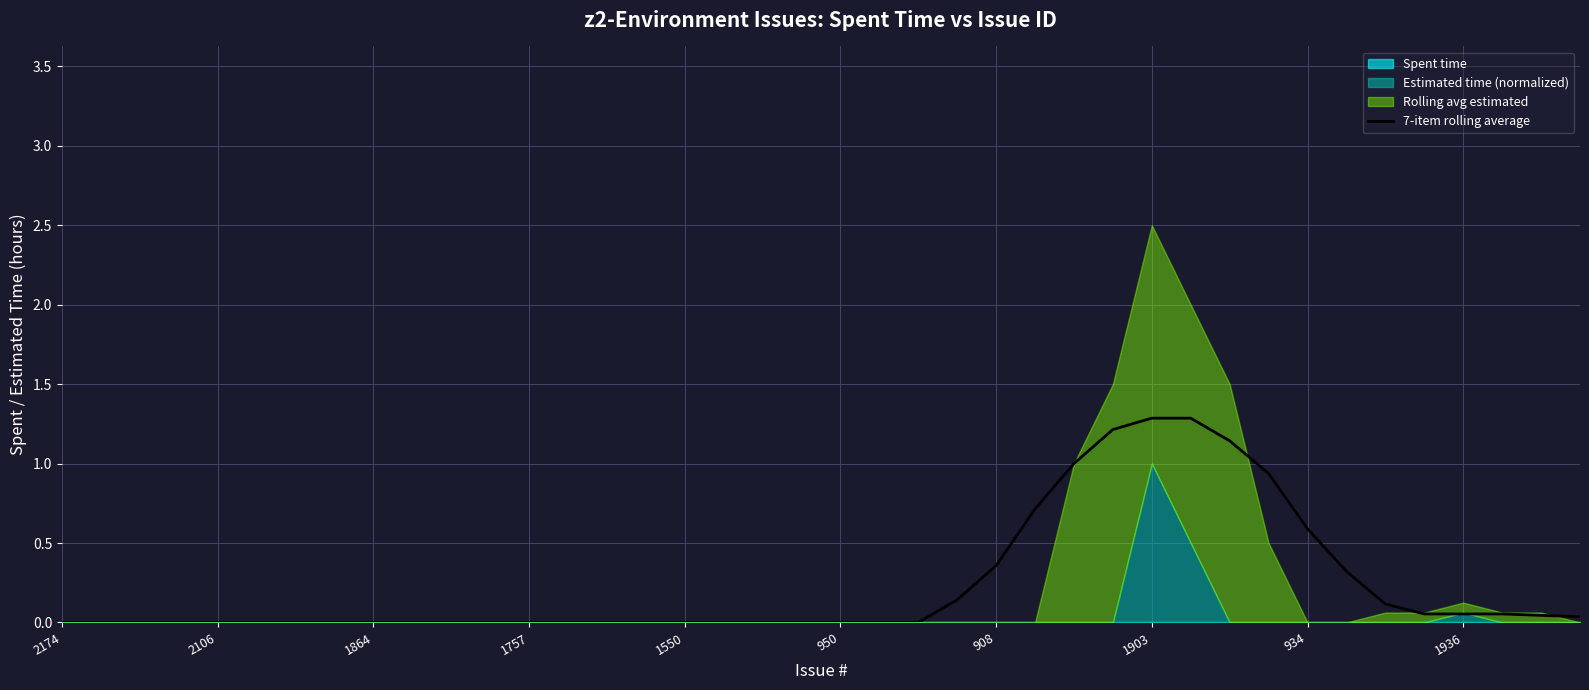

What is the value of the 27th point from the left?

1.0